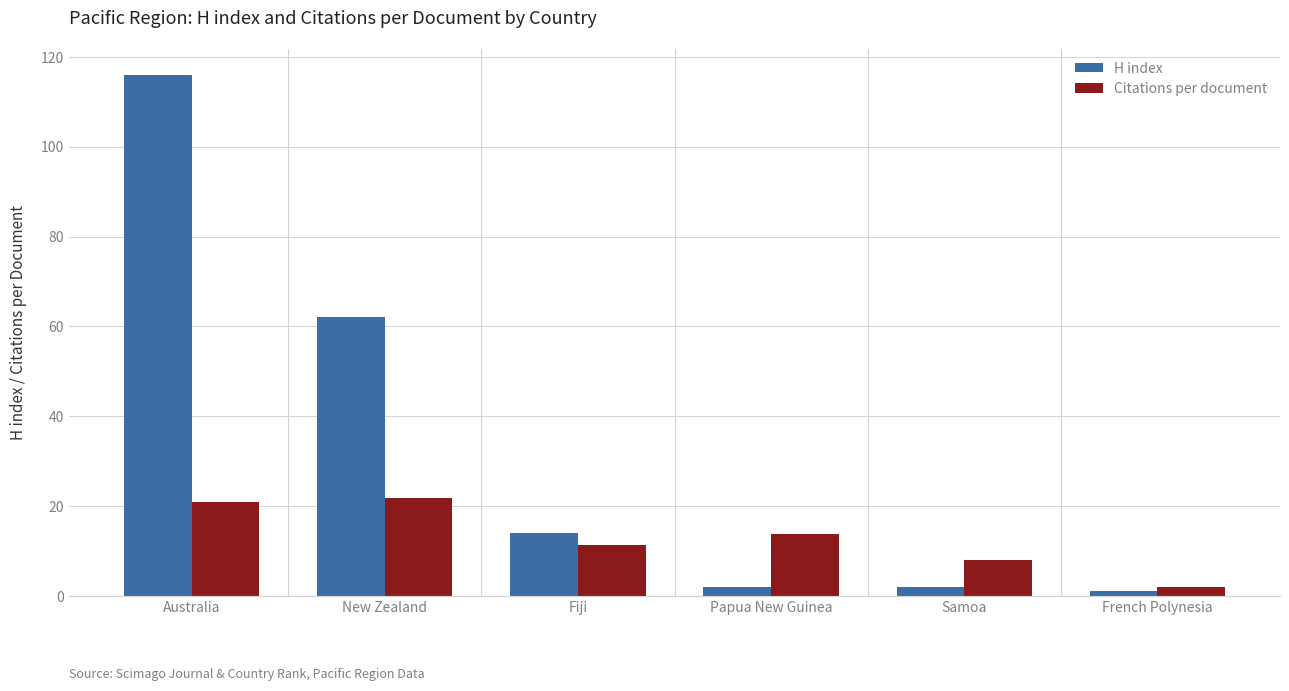

Rank the series at New Zealand from lowest to highest value.

Citations per document, H index